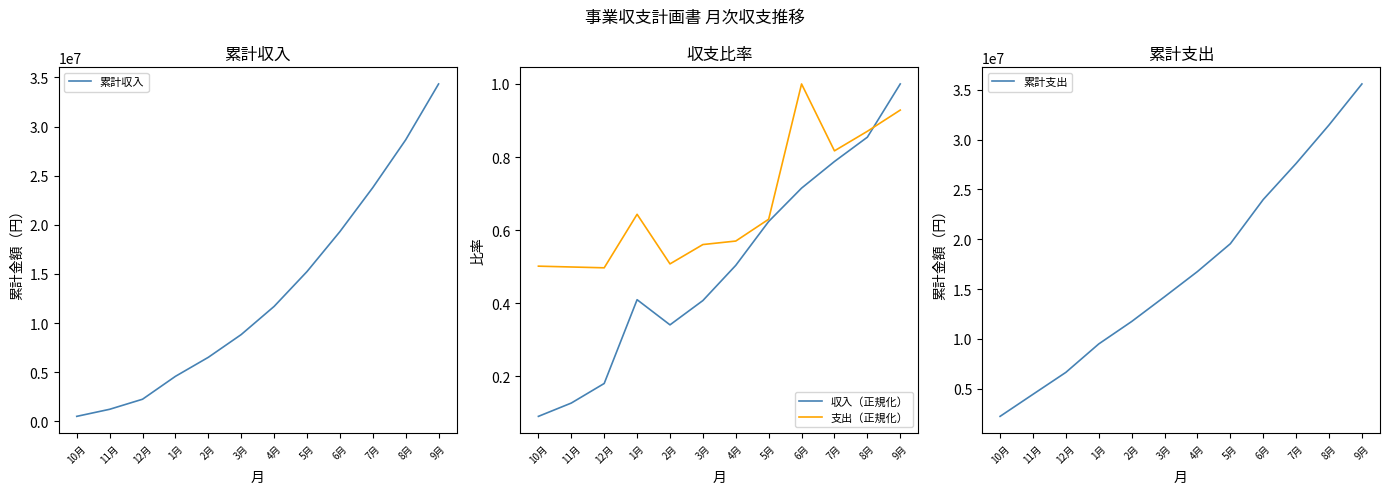

At how many categories does at least one series exceed 8827267?

9